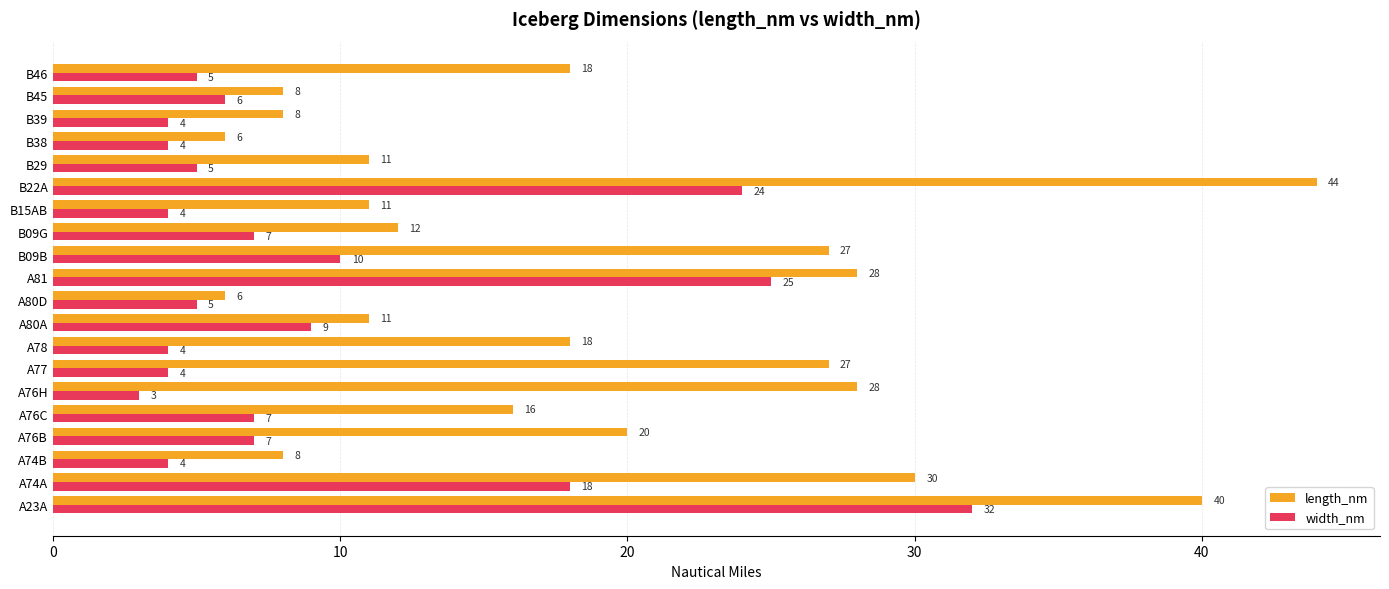

List the series in order of their overall mean, highest first.

length_nm, width_nm